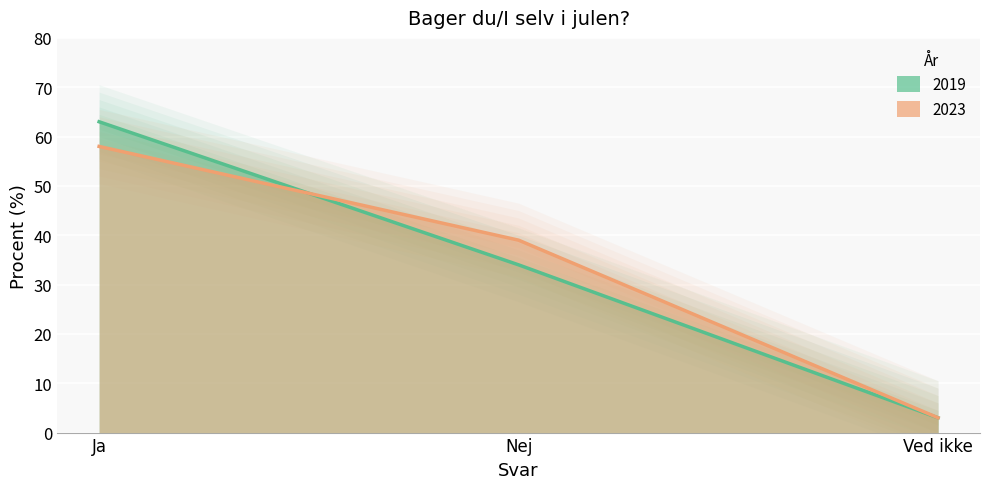

What is the label of the 1st point from the right?

Ved ikke